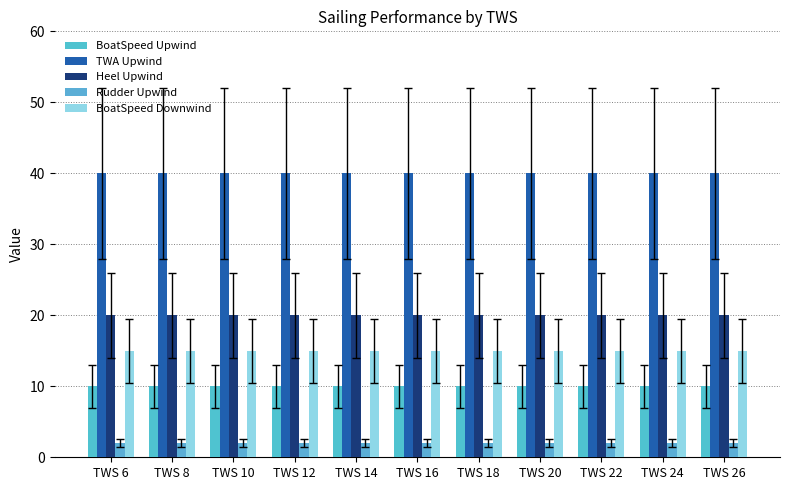

How many groups of bars are there?

11